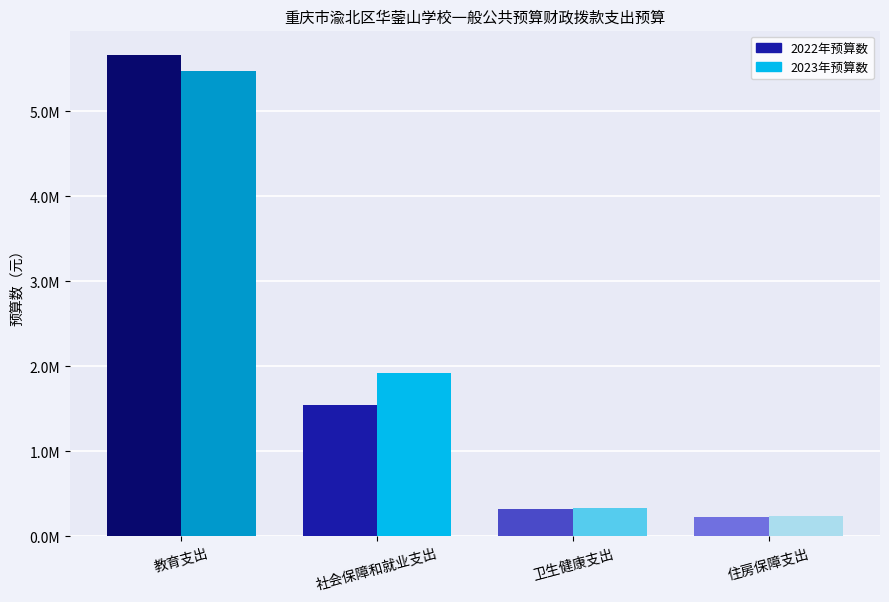

Which category has the lowest value across all series?

住房保障支出